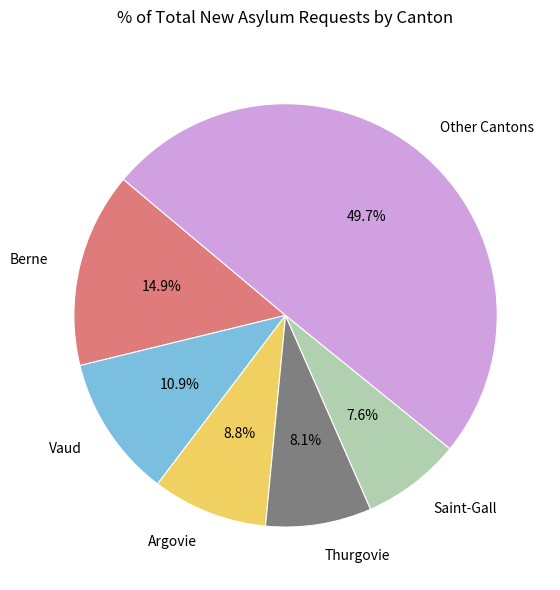

Which category has the smallest portion of the pie?

Saint-Gall